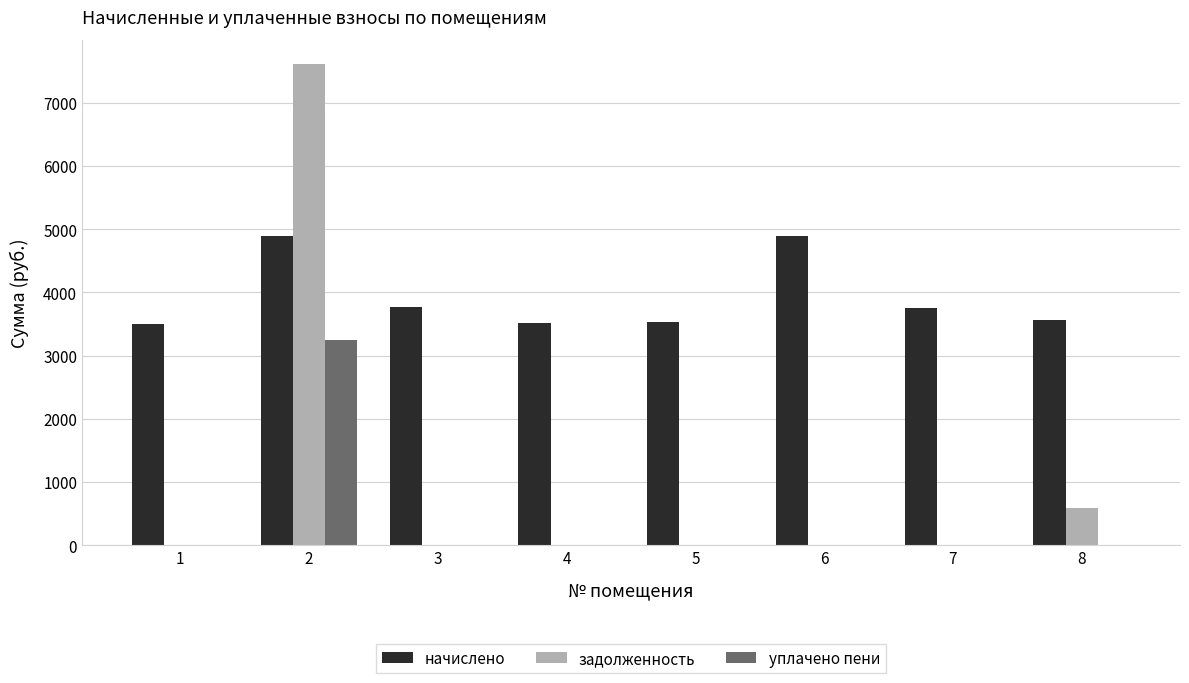

Which series has the largest range (max minus min)?

задолженность